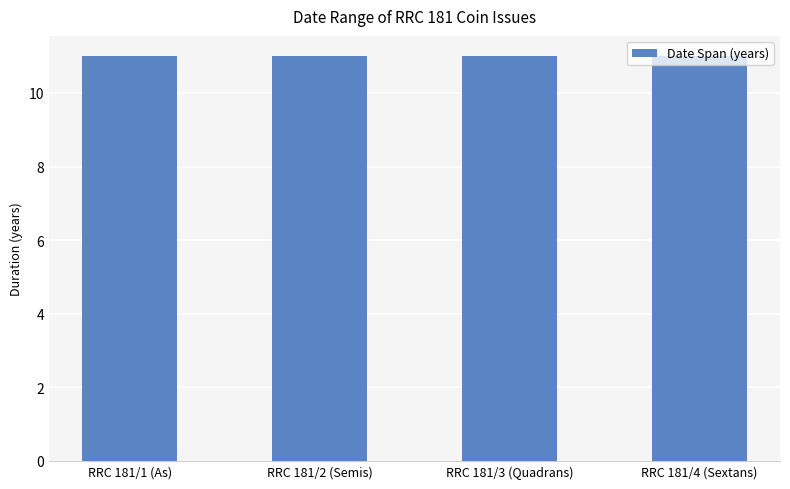

Are the bars grouped side by side (vs. stacked)?

Yes